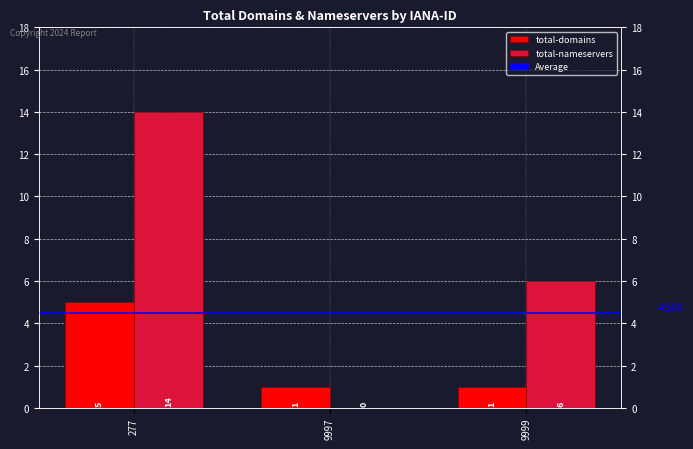

Reading right to left, extract all data points from this chart.

total-domains: 9999=1	9997=1	277=5
total-nameservers: 9999=6	9997=0	277=14